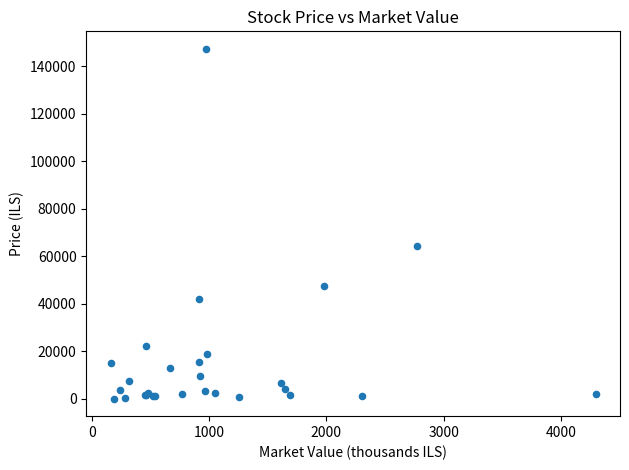

What Y value in the scatter plot is closest to 73681?

64490.0